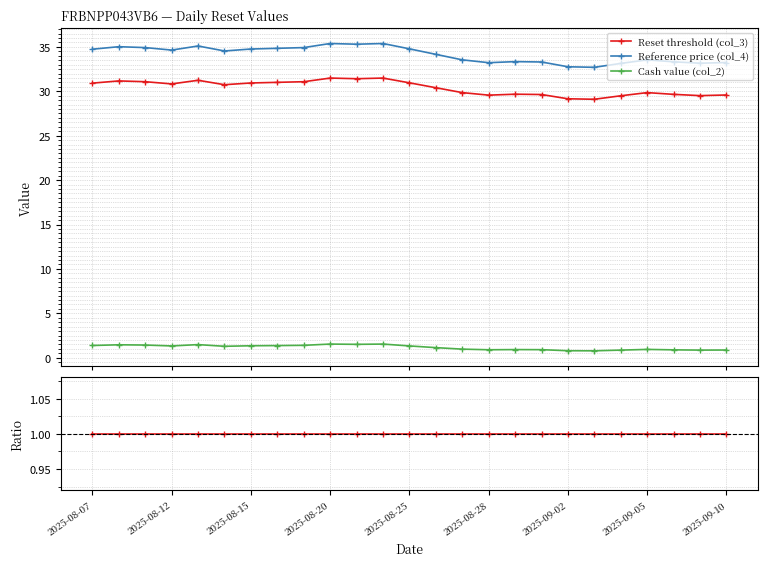

Between 2025-08-28 and 18, which is larger?

2025-08-28